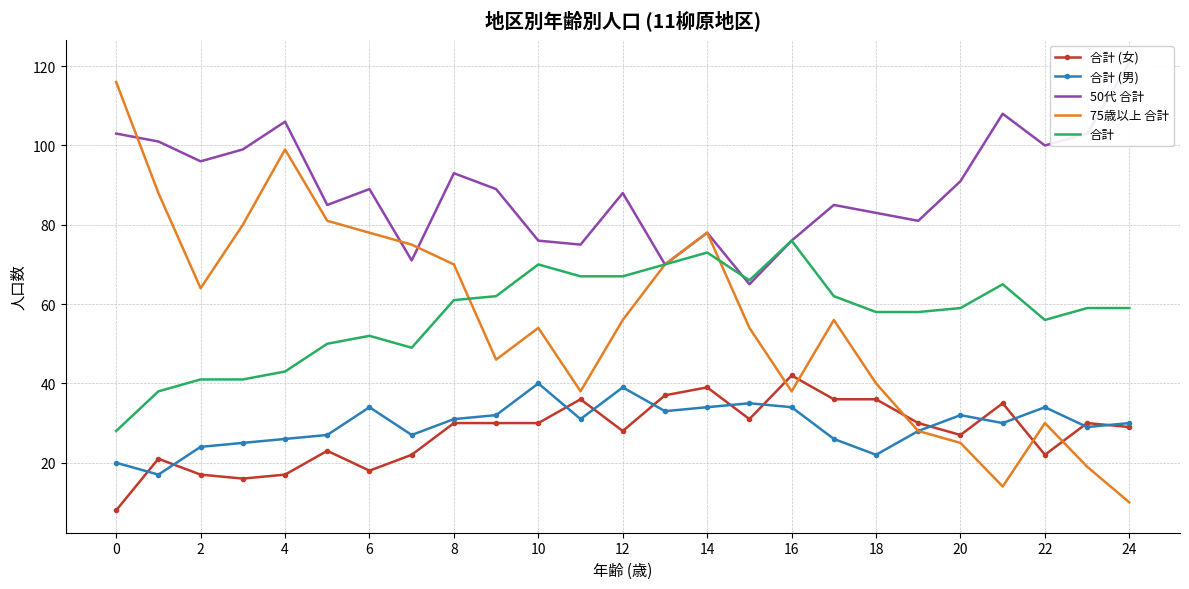

What is the sum of all 50代 合計 values?

2232